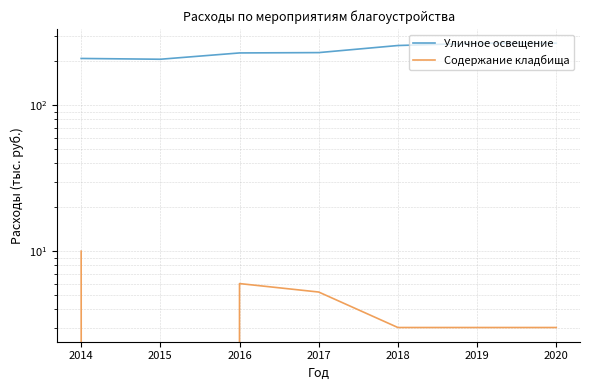

The value of Содержание кладбища at 2015 is -5.2. True or false?

False